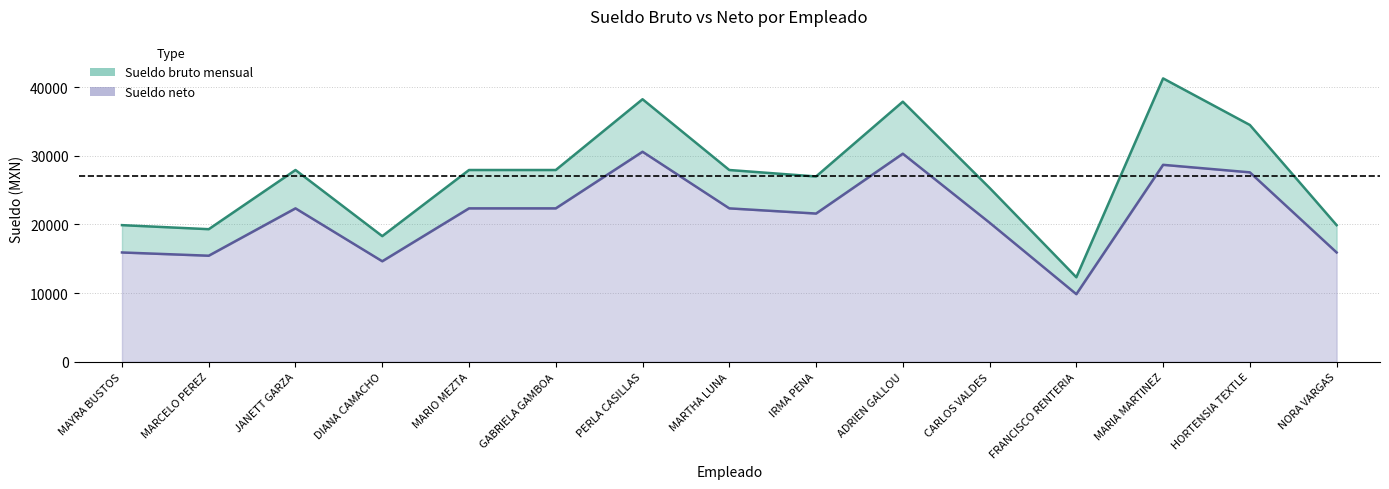

What is the value of the Sueldo bruto mensual point at the 1st from the left?

19902.9